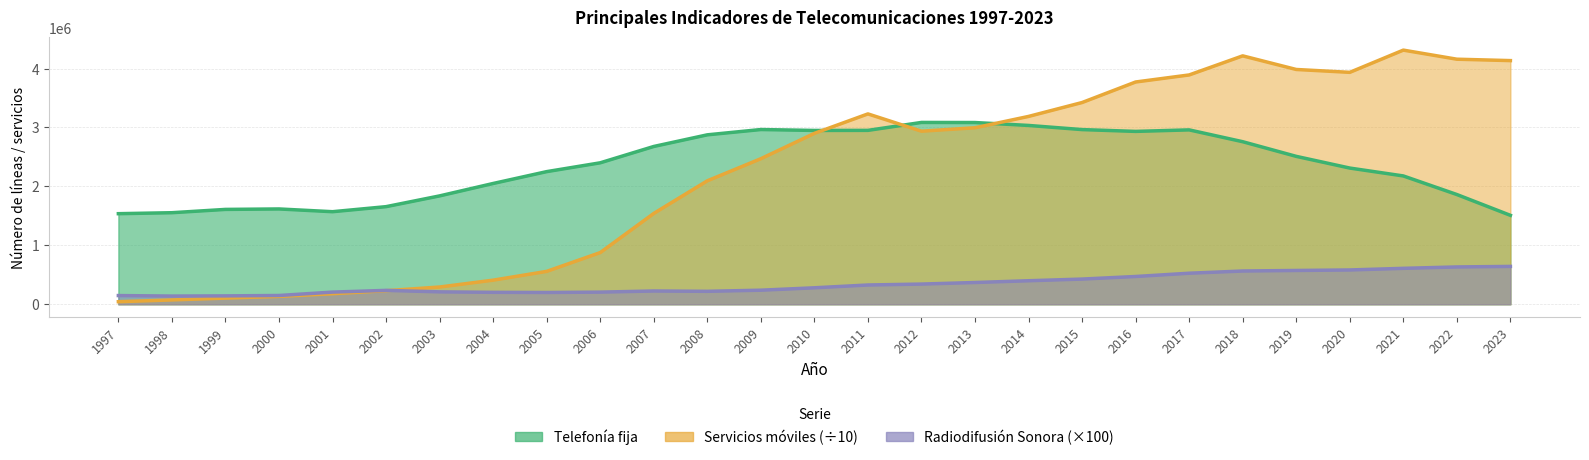

Reading right to left, list all the values displayed in this chart.

Telefonía fija: 1509217.0	1862402.0	2177819.0	2311536.0	2510053.0	2758714.0	2959369.0	2933659.0	2964395.0	3034771.0	3084040.0	3085793.0	2951144.0	2949990.0	2965283.0	2875385.0	2677847.0	2400603.0	2250991.0	2049915.0	1839165.0	1656624.0	1570956.0	1617582.0	1609884.0	1553874.0	1537341.0
Servicios móviles: 4135000.8	4158761.5	4312939.4	3935838.3	3984461.3	4215477.1	3891538.6	3771969.7	3423581.0	3187698.9	2995384.8	2937040.2	3230545.5	2900279.1	2470206.0	2095183.4	1541736.8	877247.9	558335.6	409255.8	293034.3	230694.3	179328.4	133966.7	104571.0	73629.4	43570.6
Radiodifusión Sonora: 642600.0	633500.0	609900.0	582300.0	573700.0	564500.0	527000.0	471500.0	427800.0	399300.0	369500.0	342900.0	327200.0	279700.0	239000.0	219900.0	225300.0	206400.0	200300.0	203000.0	210800.0	235900.0	206500.0	149100.0	142500.0	139400.0	147900.0